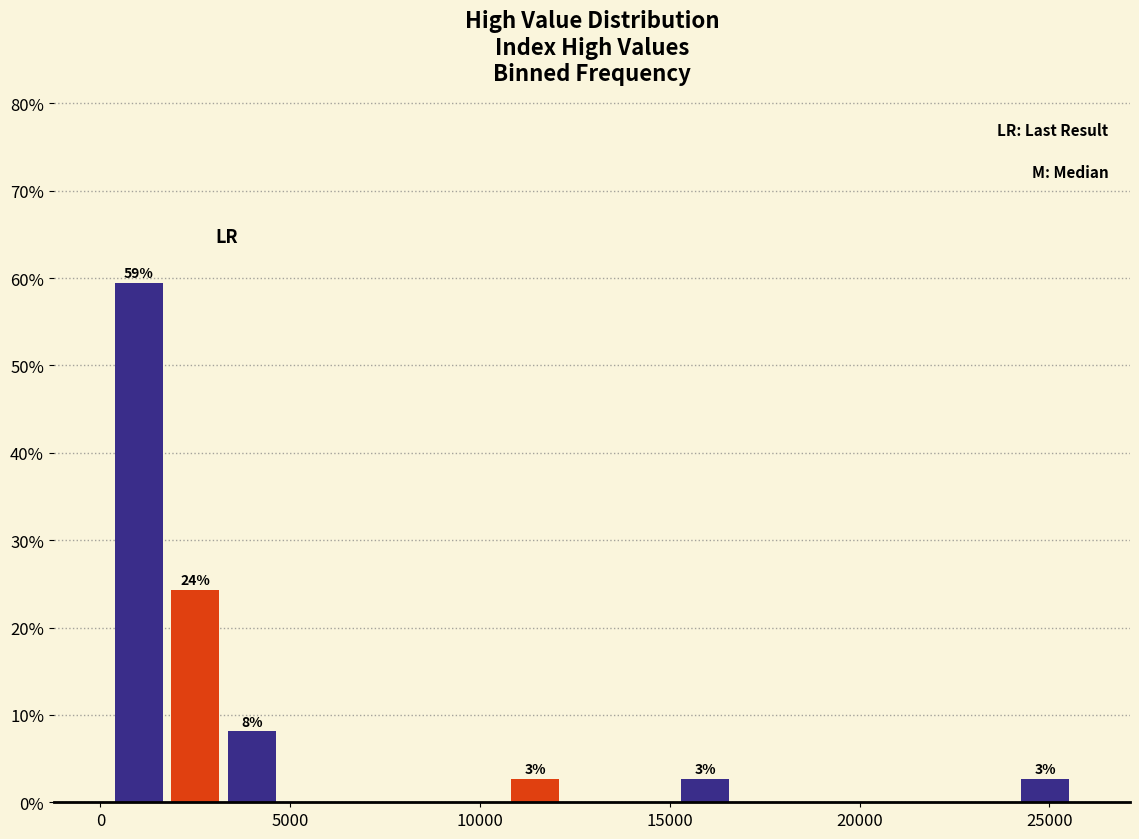

Around what value on the x-axis is the tallest bar? Give the approximate position of its centre, as read against the axis.

1000